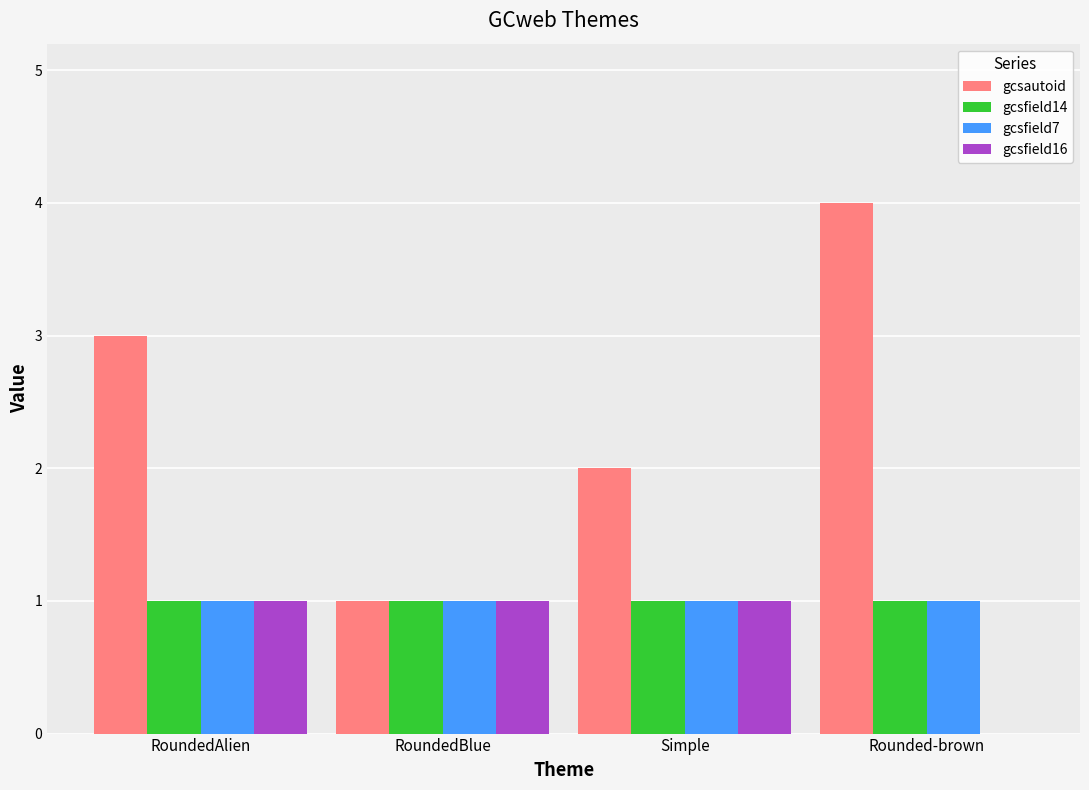

What is the sum of the gcsautoid values at Simple and RoundedAlien?

5